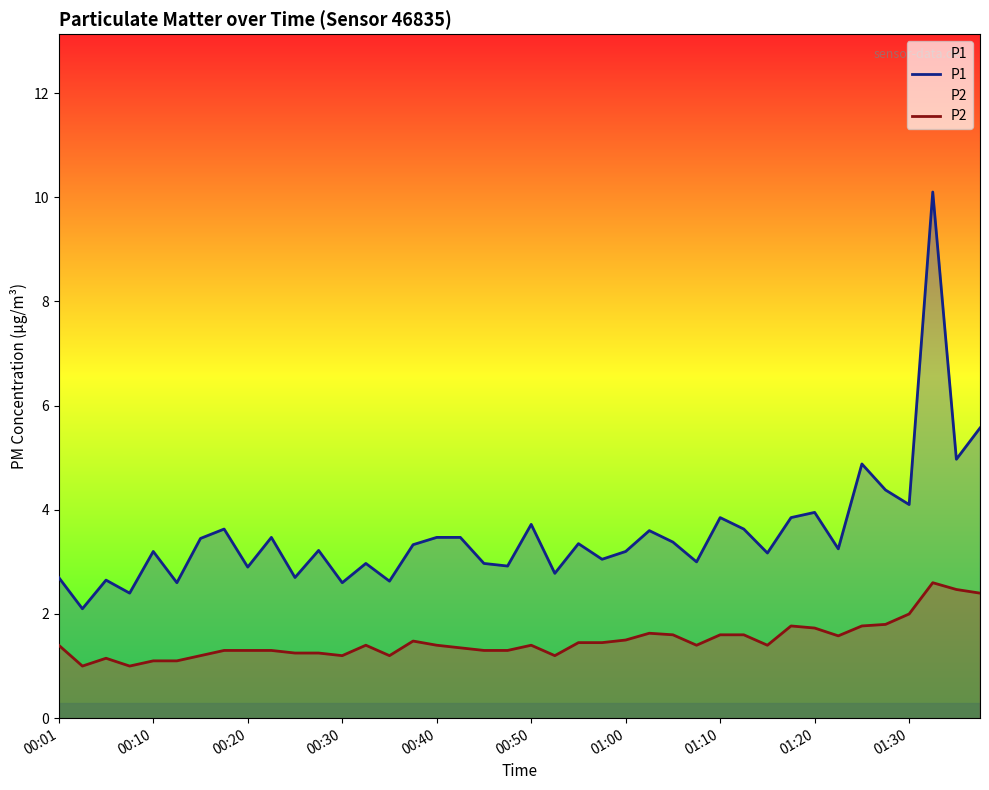

True or false: P1 and P2 cross at least once.

False